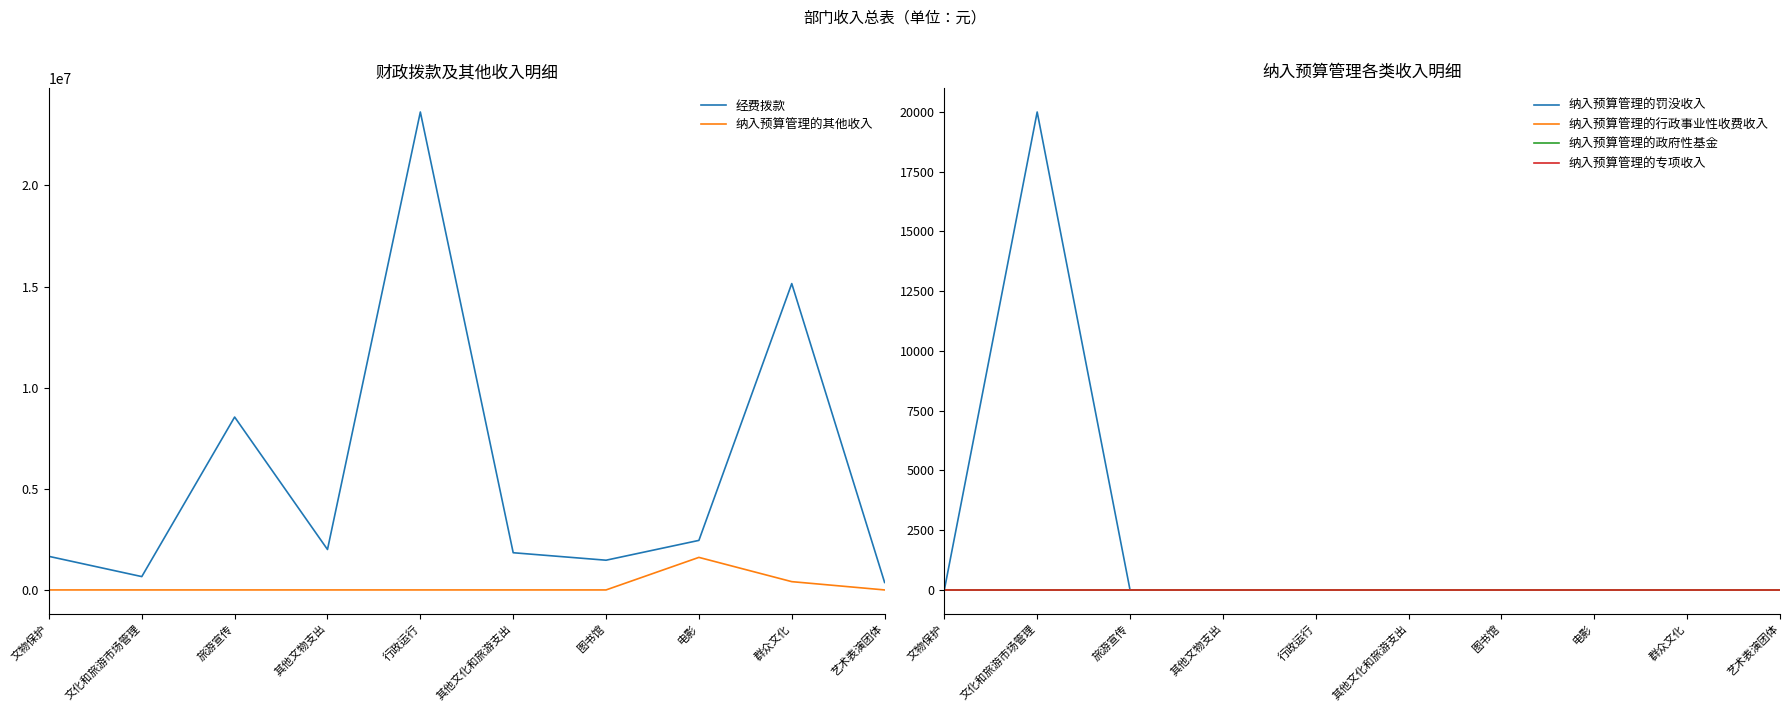

True or false: 经费拨款 has a value of 1840000 at 其他文化和旅游支出.

True